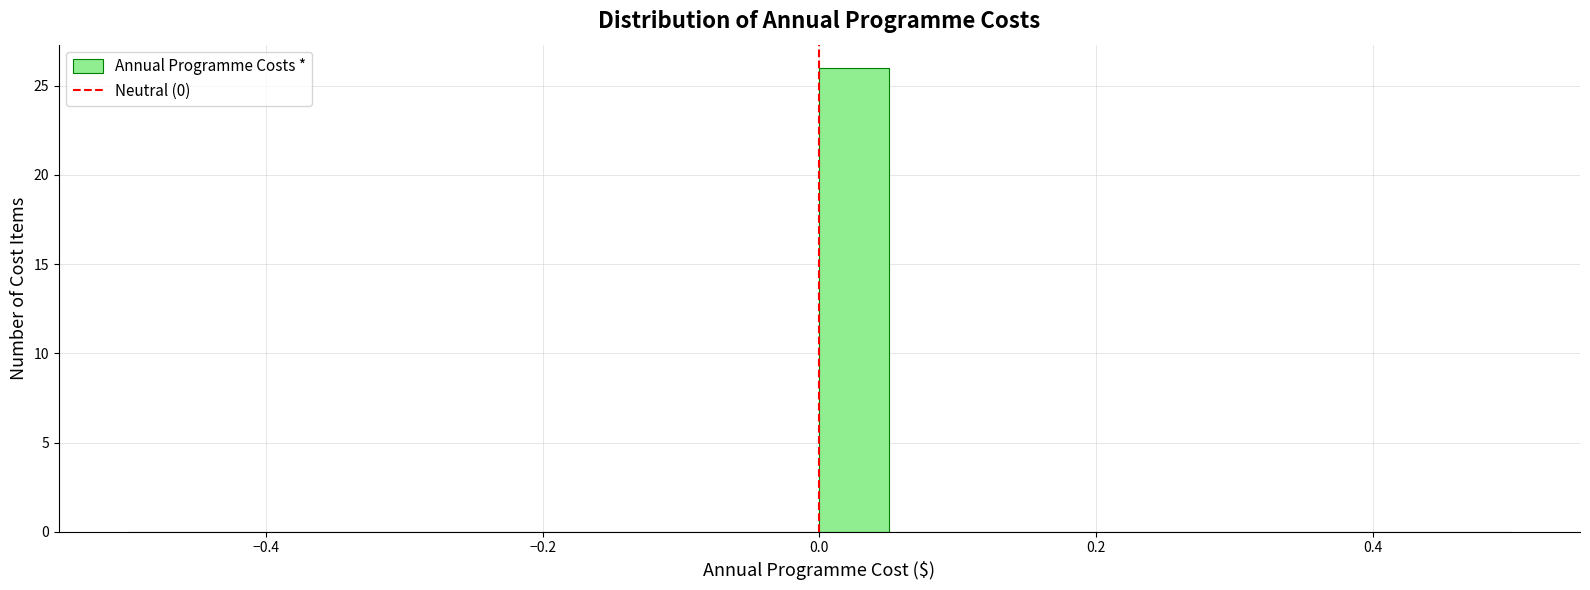

Around what value on the x-axis is the tallest bar? Give the approximate position of its centre, as read against the axis.

0.02